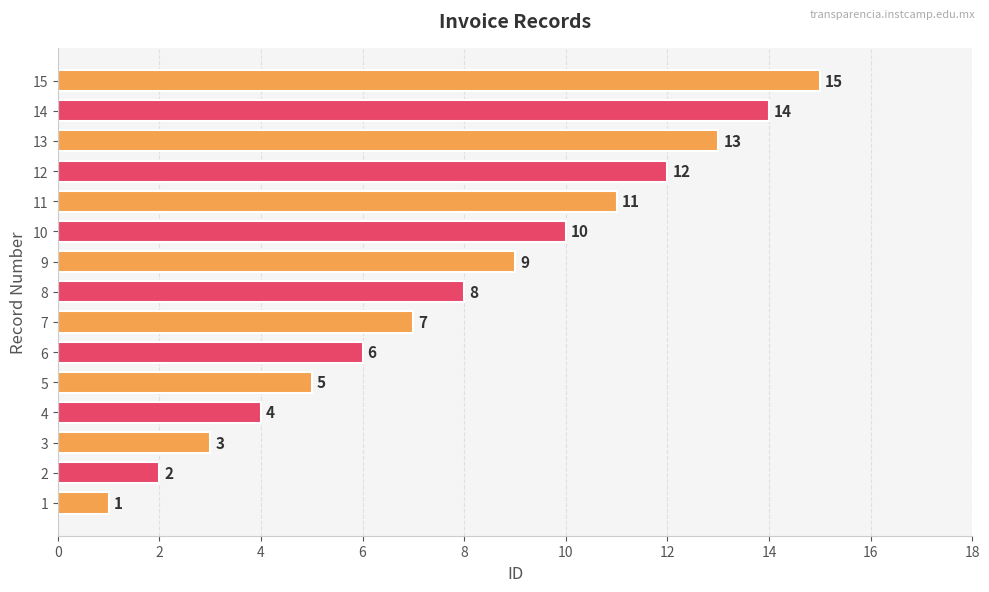

Rank the categories by value from highest to lowest.

15, 14, 13, 12, 11, 10, 9, 8, 7, 6, 5, 4, 3, 2, 1